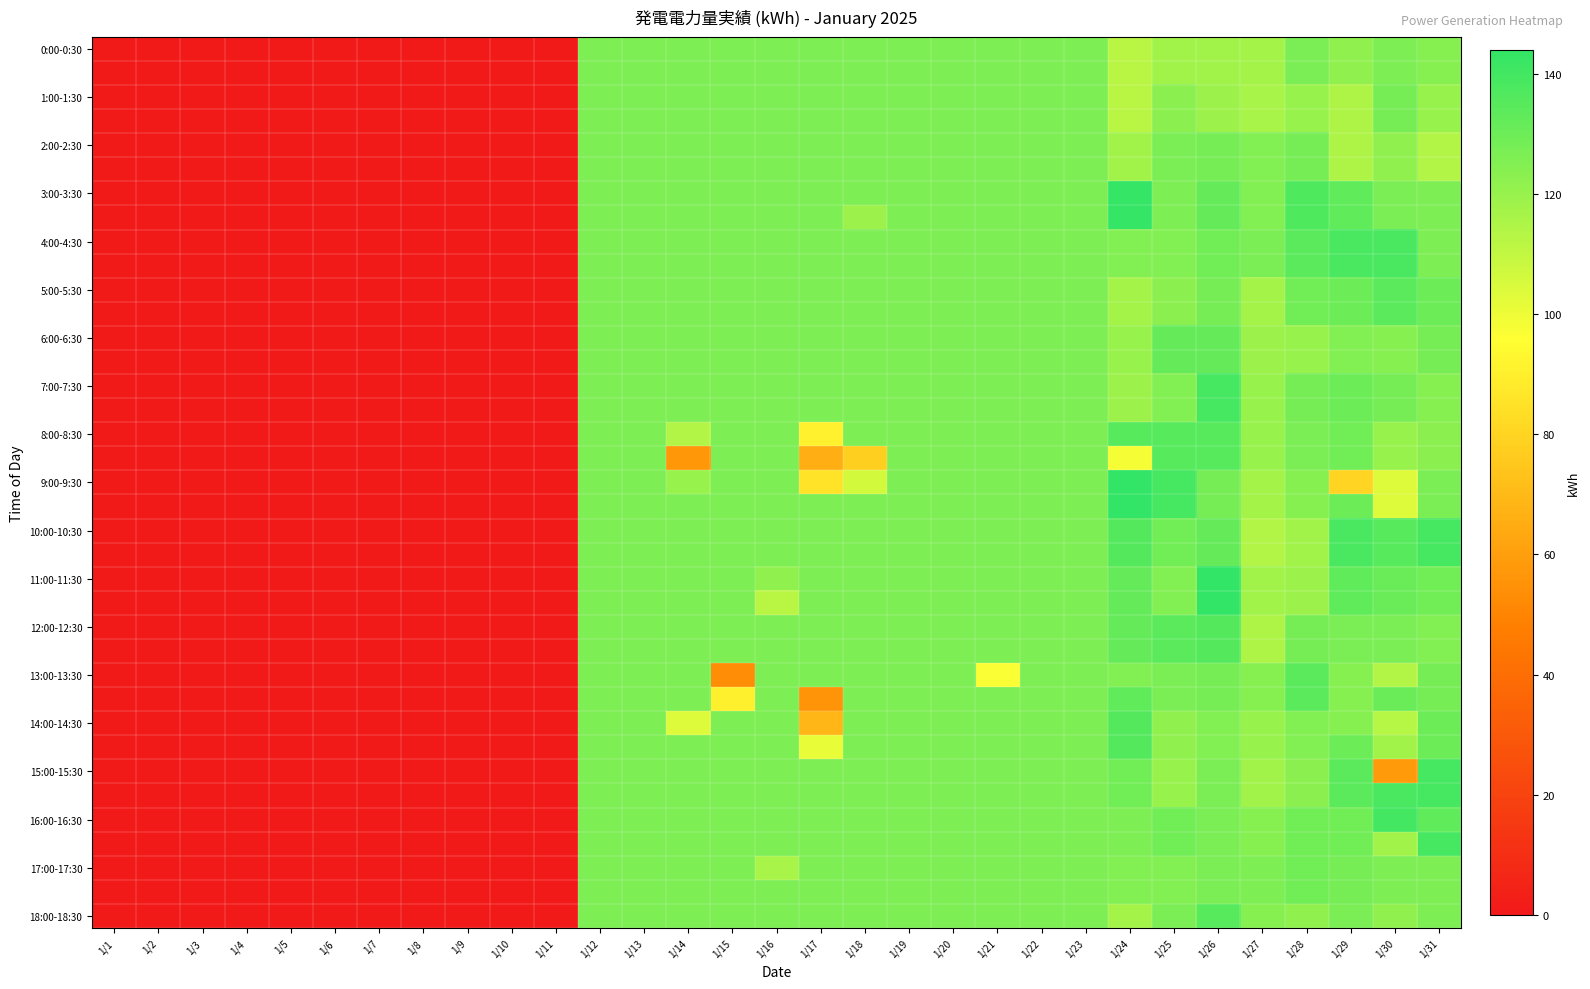

Between 1/5 and 1/12, which series saw the biggest shift?

0:00-0:30